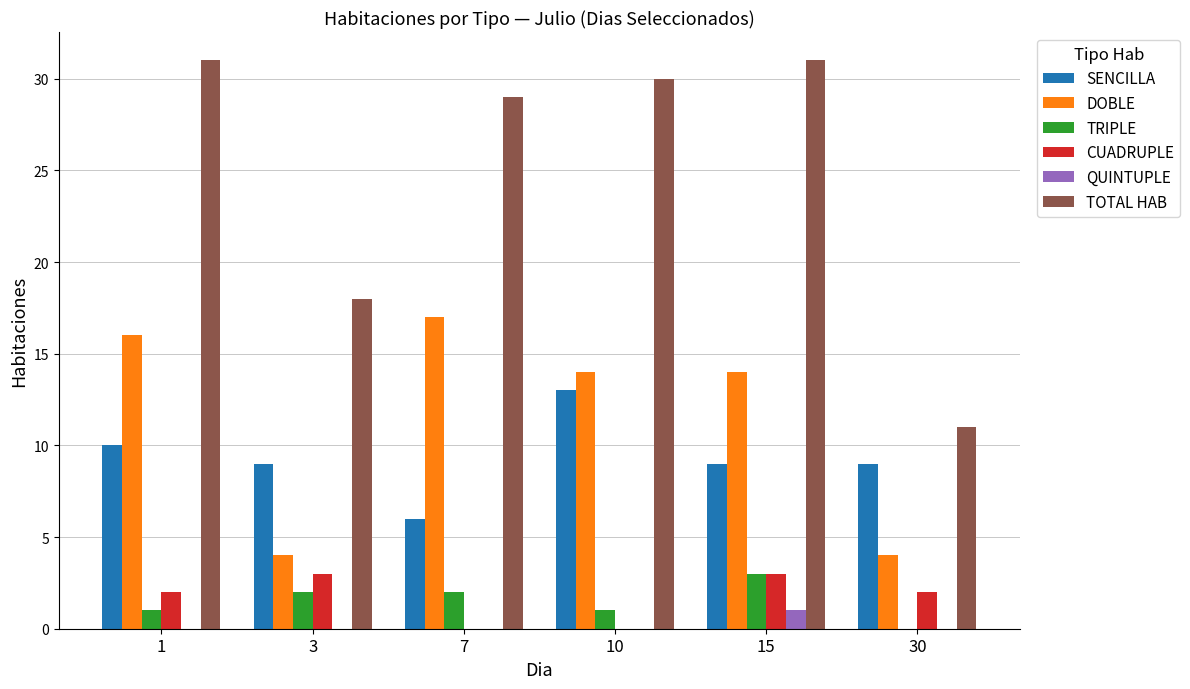

What are all the series names shown in the legend?

SENCILLA, DOBLE, TRIPLE, CUADRUPLE, QUINTUPLE, TOTAL HAB